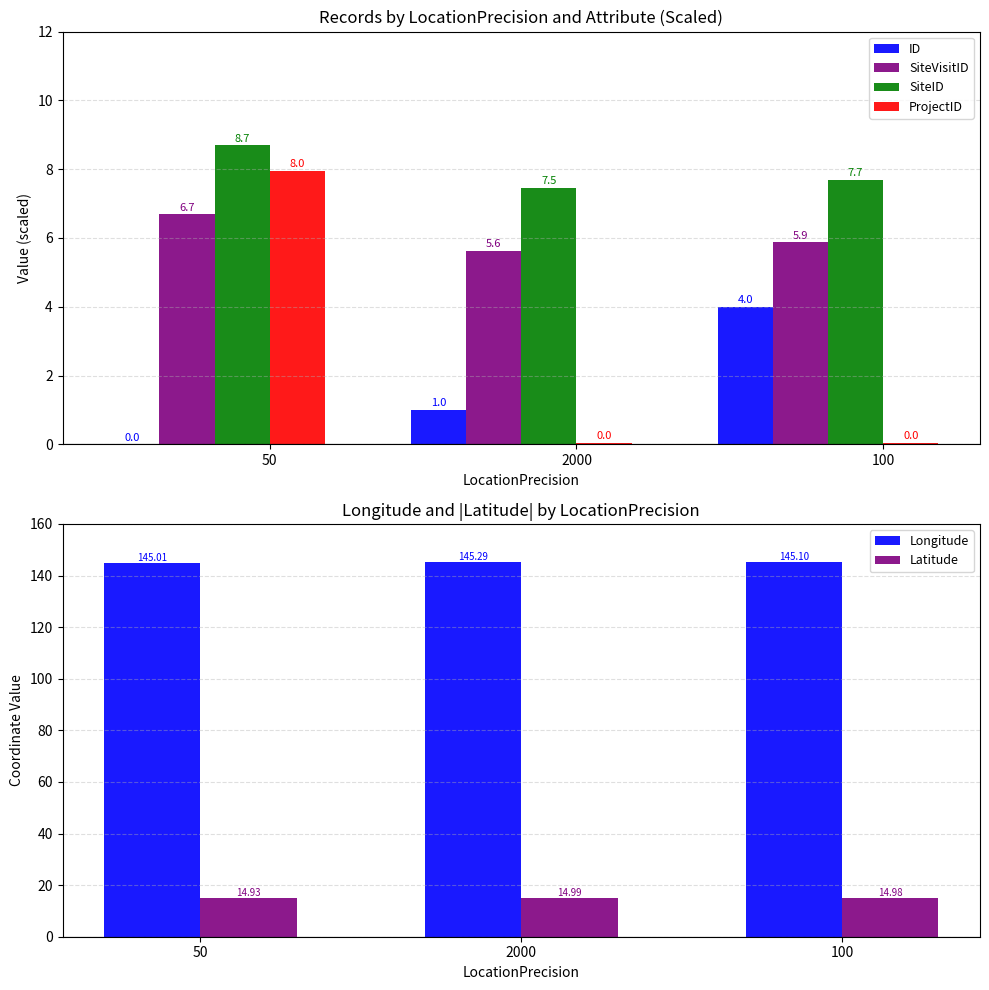

What is the sum of the Longitude values at 100 and 50?

290.1